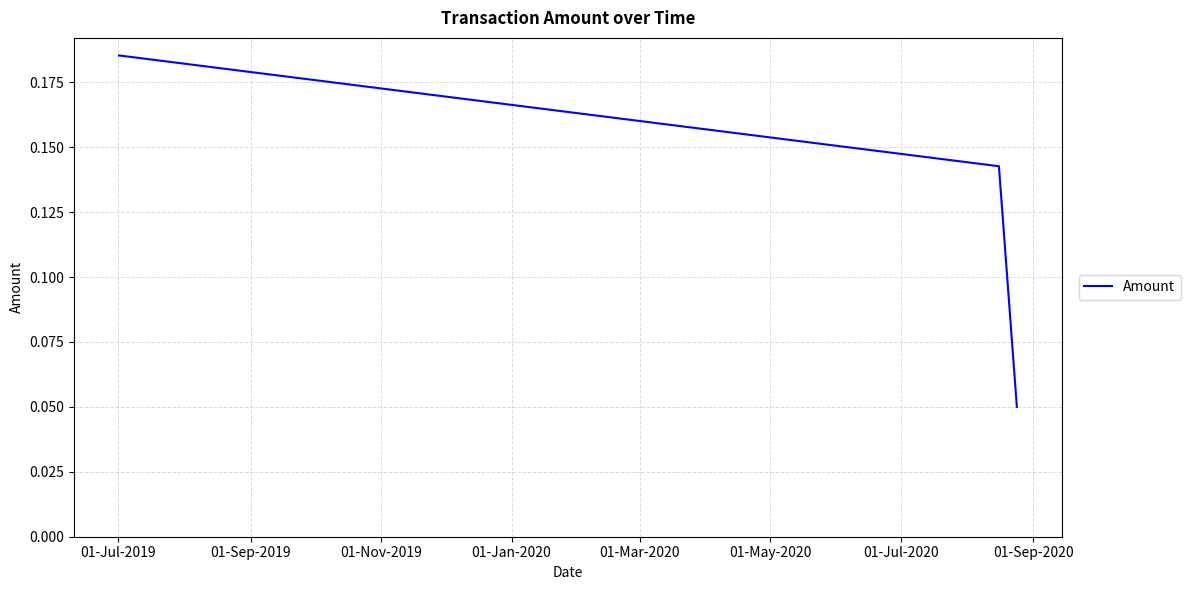

What is the sum of all values?

0.4